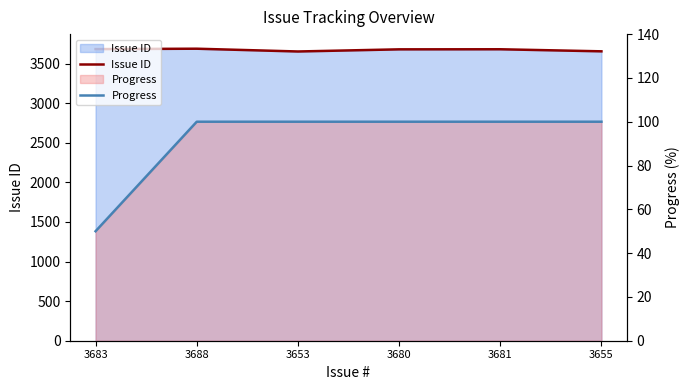

Rank the series by their maximum value, from highest to lowest.

Issue ID, Progress